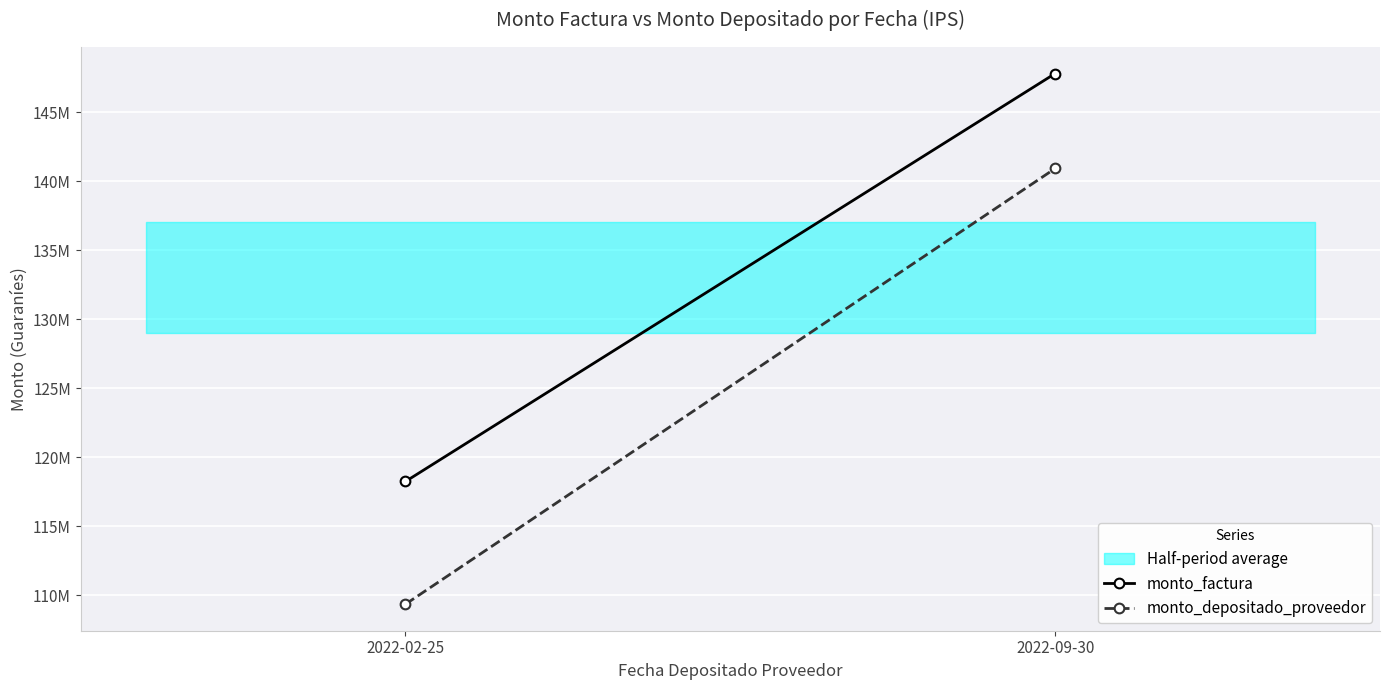

How many monto_depositado_proveedor values are between 109342645 and 140911931?

2